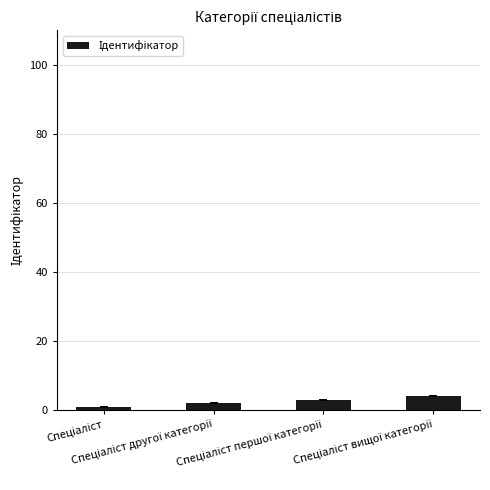

What is the difference between the maximum and minimum values?

3